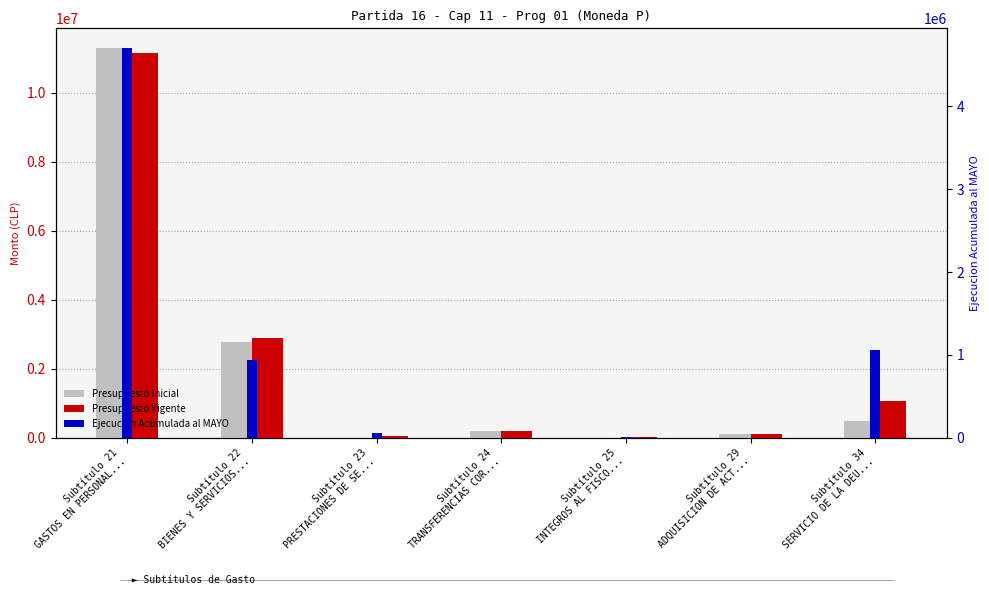

List the labels in order of Ejecucion Acumulada al MAYO value, smallest first.

Subtítulo 24
TRANSFERENCIAS COR..., Subtítulo 29
ADQUISICION DE ACT..., Subtítulo 25
INTEGROS AL FISCO..., Subtítulo 23
PRESTACIONES DE SE..., Subtítulo 22
BIENES Y SERVICIOS..., Subtítulo 34
SERVICIO DE LA DEU..., Subtítulo 21
GASTOS EN PERSONAL...